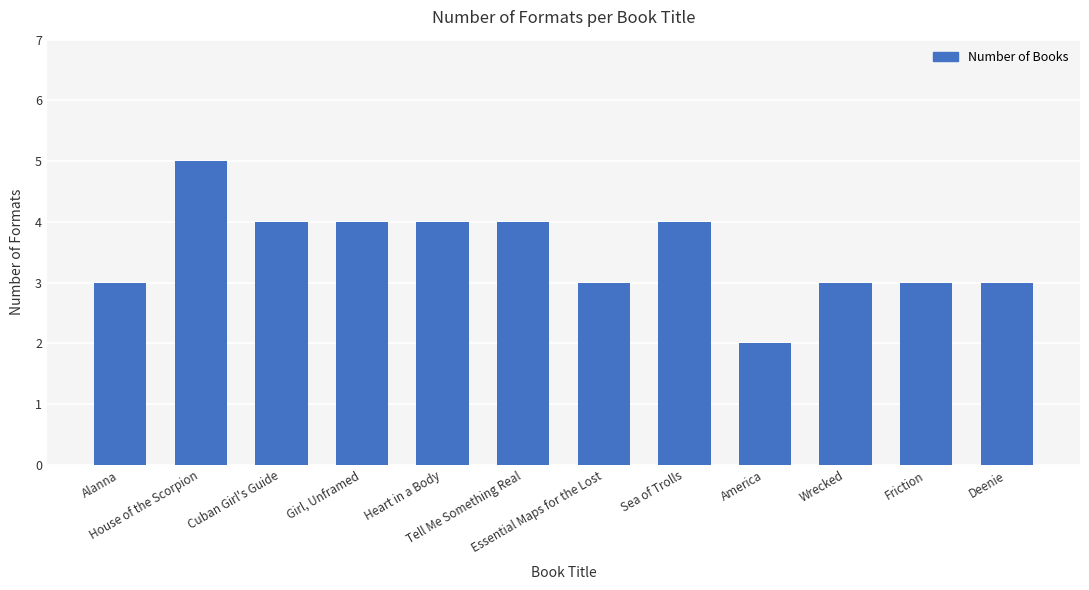

What is the label of the 7th bar from the right?

Tell Me Something Real